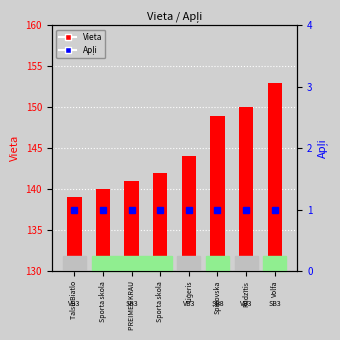

Reading left to right, extract all data points from this chart.

Vieta: 139	140	141	142	144	149	150	153
Apļi: 1	1	1	1	1	1	1	1